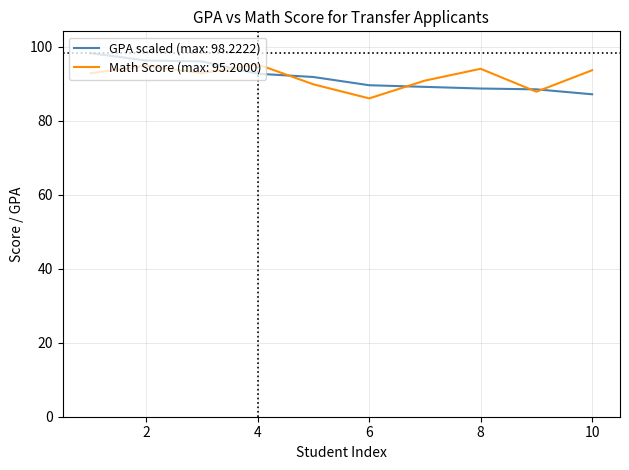

What is the greatest value displayed?

98.2